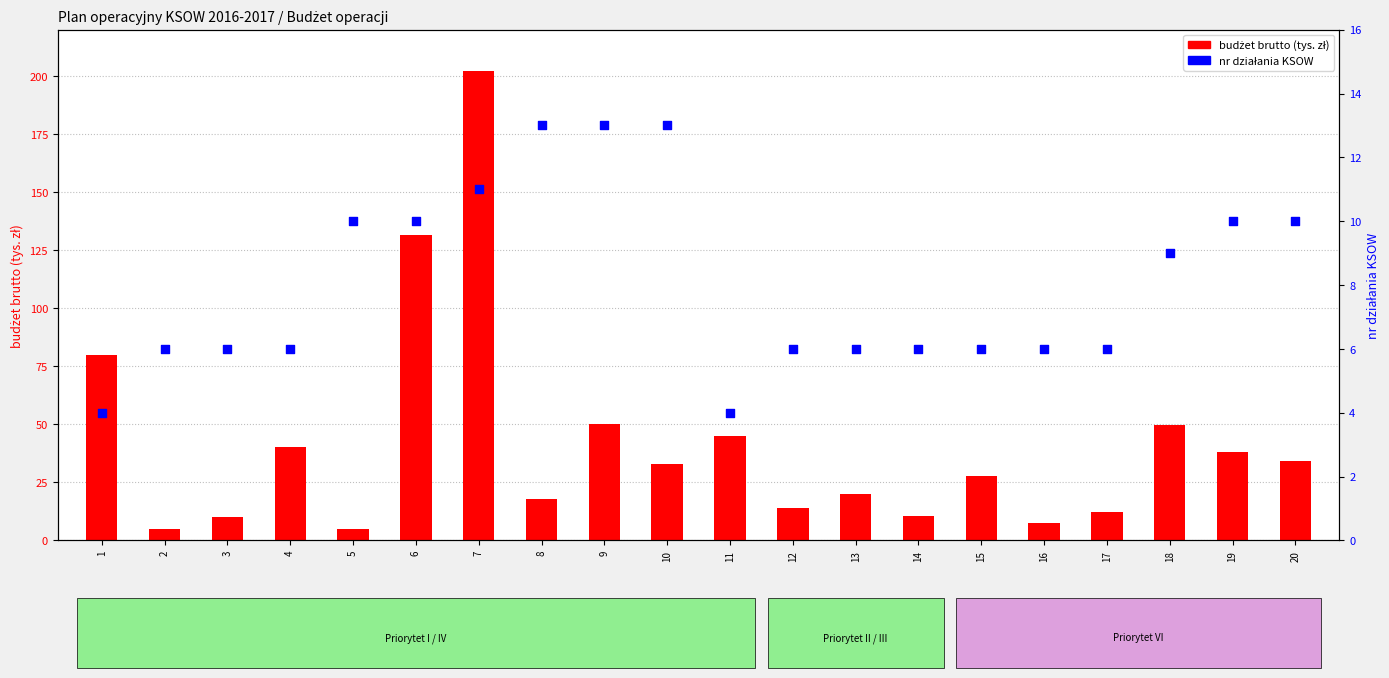

At how many categories does at least one series exceed 144?

1